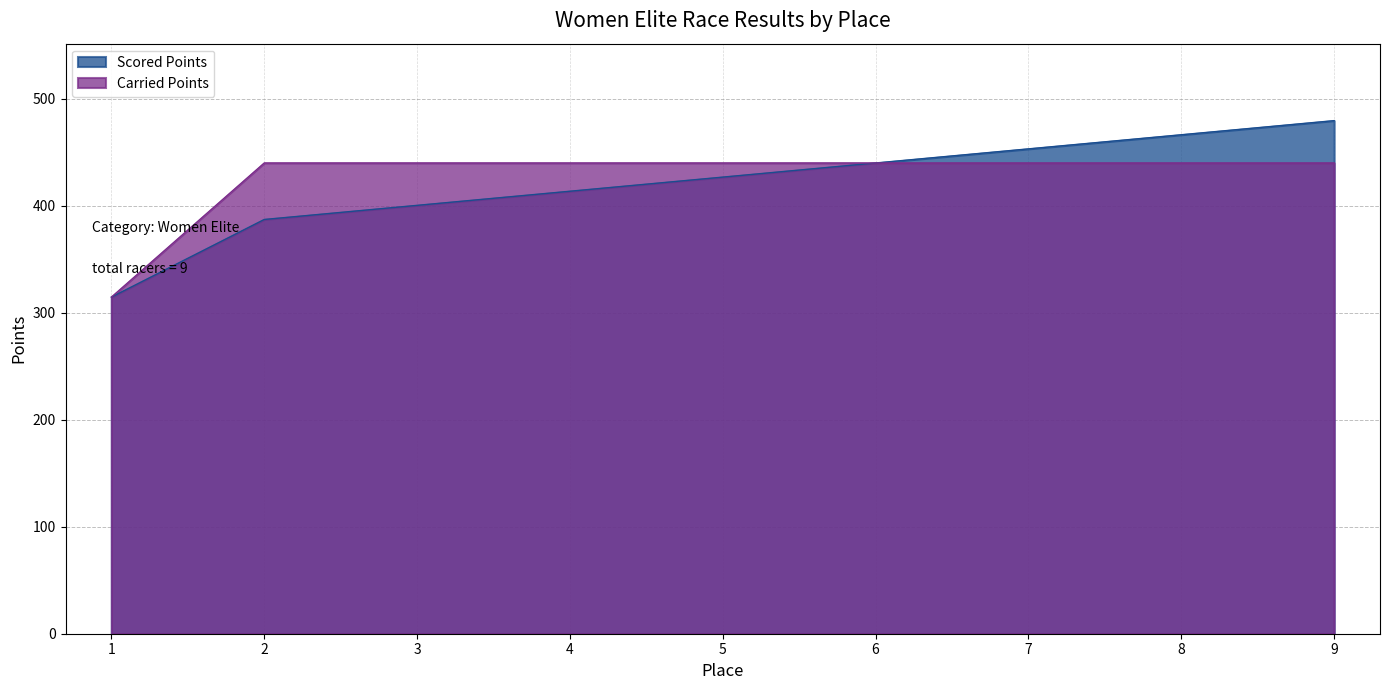

How many series are shown in this chart?

2